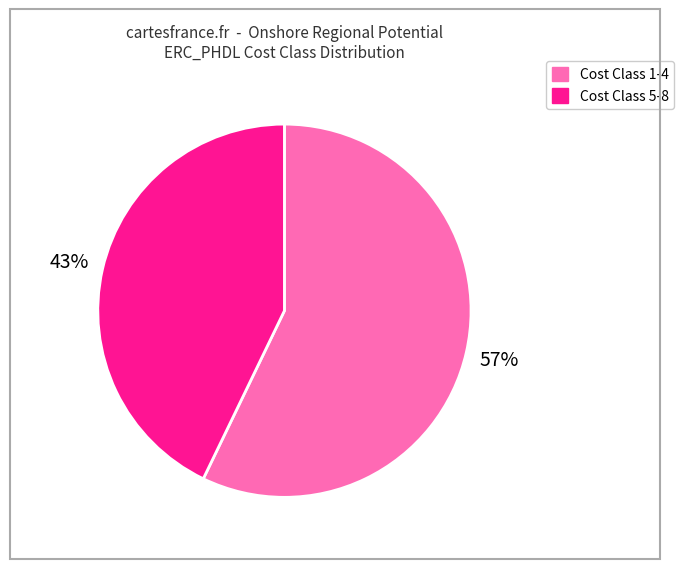

To the nearest percent, what is the average slice percentage?

50%